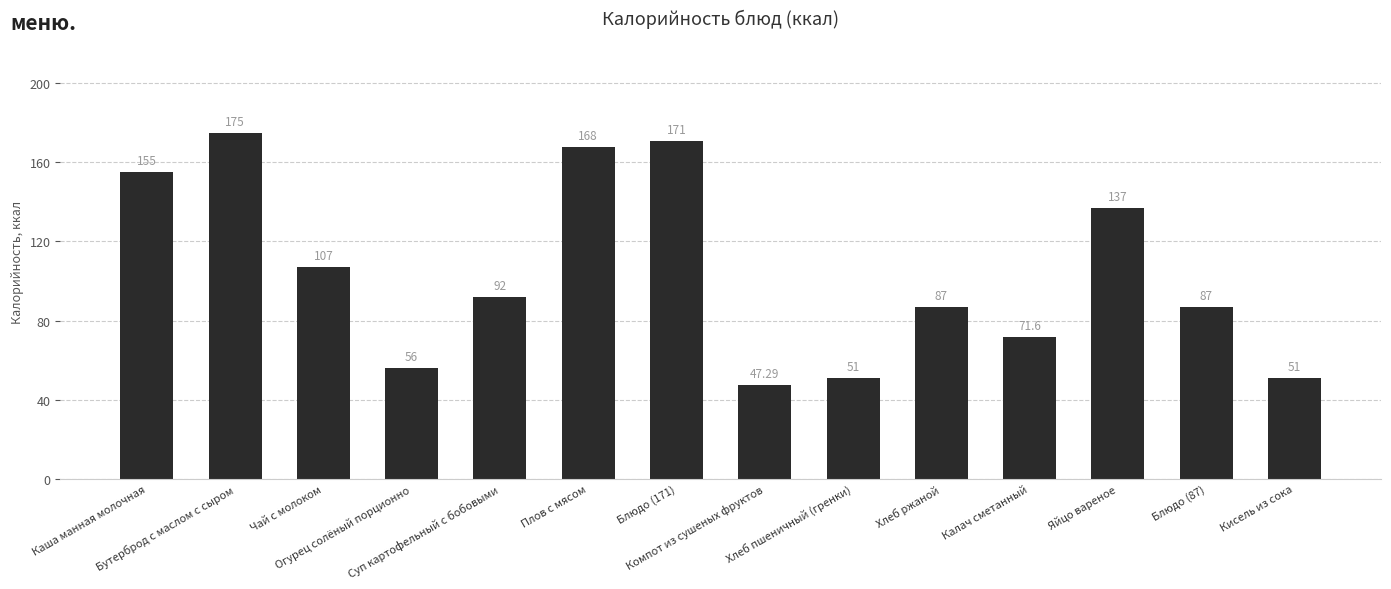

True or false: the data shows 155.0 at Каша манная молочная.

True